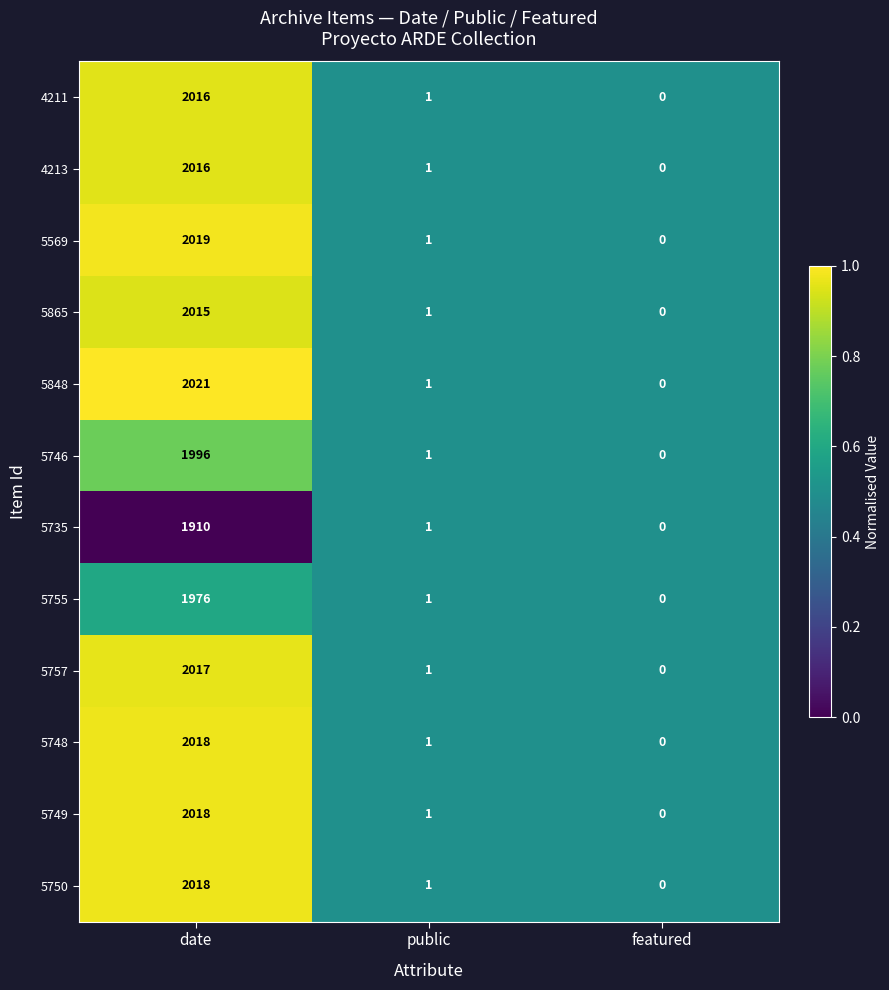

True or false: 5749 has a value of 1165 at featured.

False